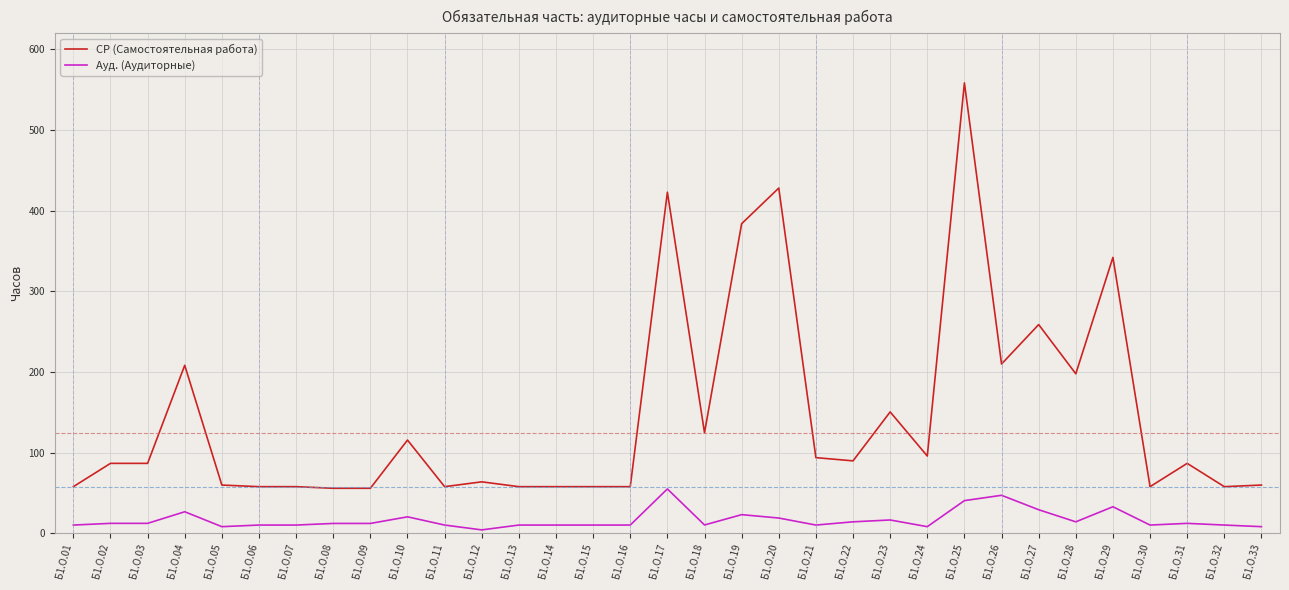

Rank the series by their average value, from highest to lowest.

СР (Самостоятельная работа), Ауд. (Аудиторные)